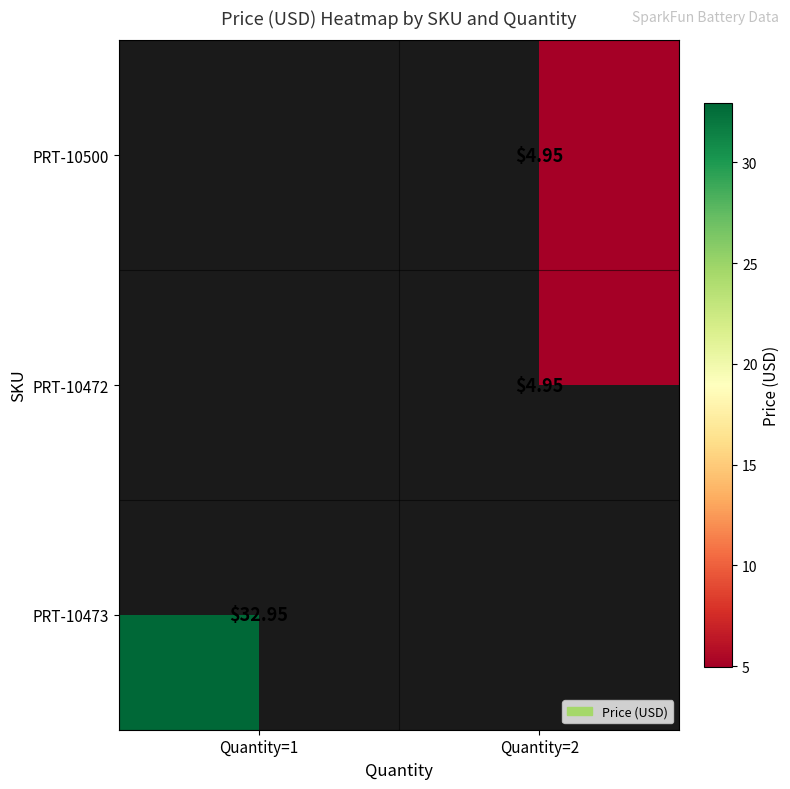

Which series has the widest spread of values?

PRT-10473